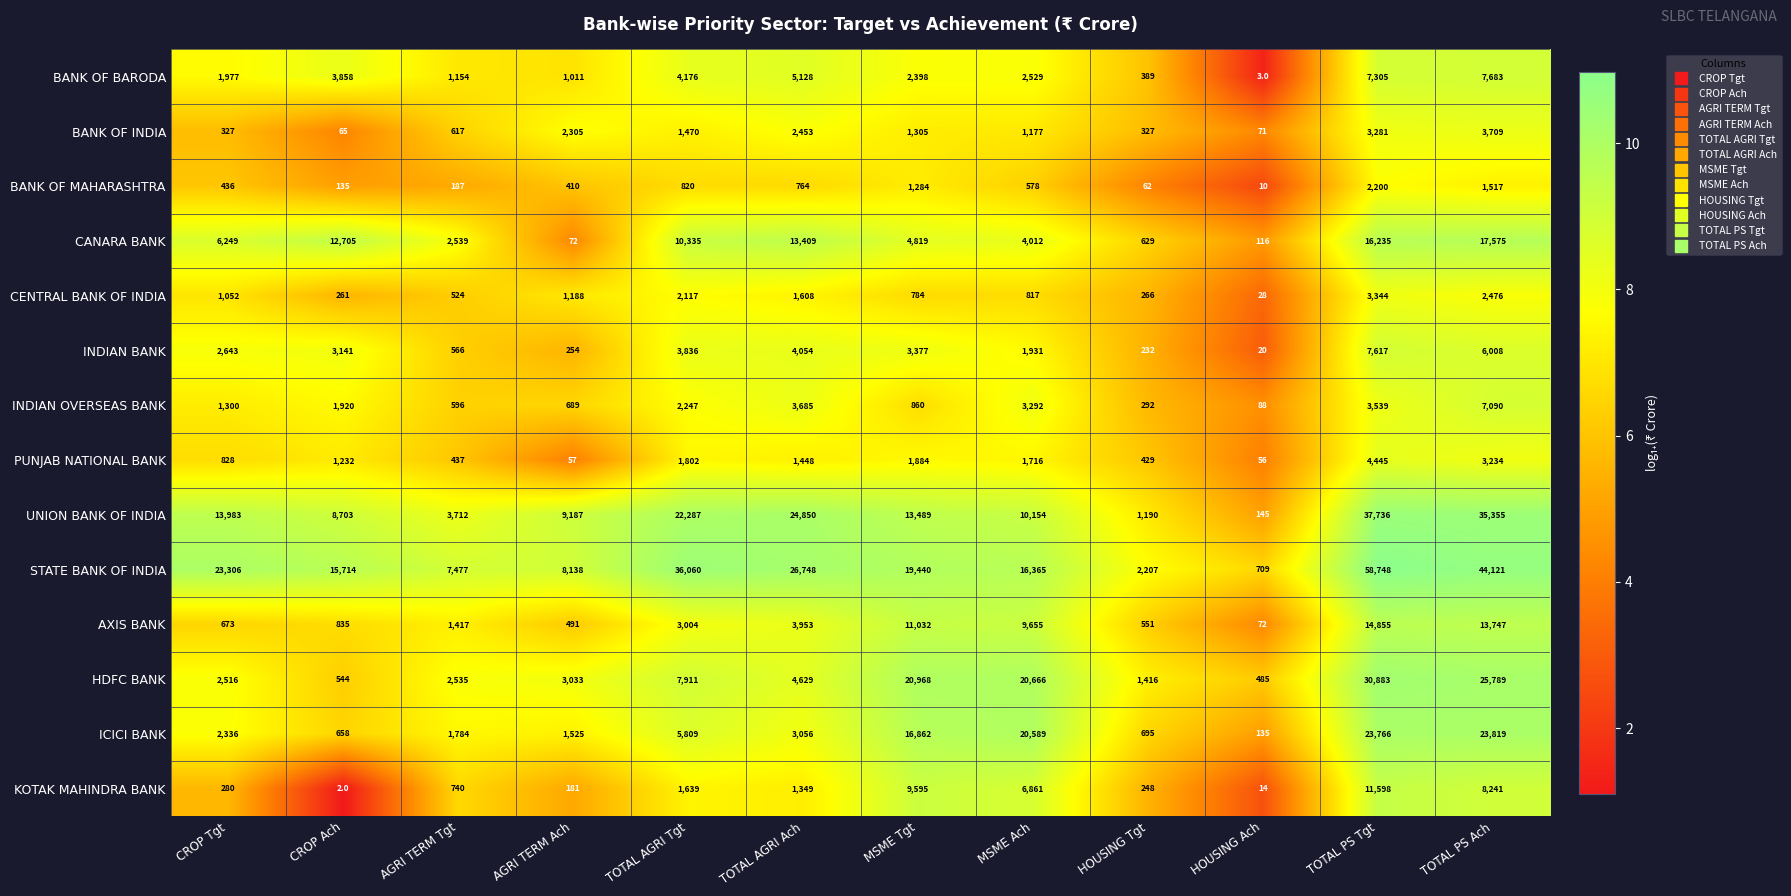

Which series has the widest spread of values?

STATE BANK OF INDIA